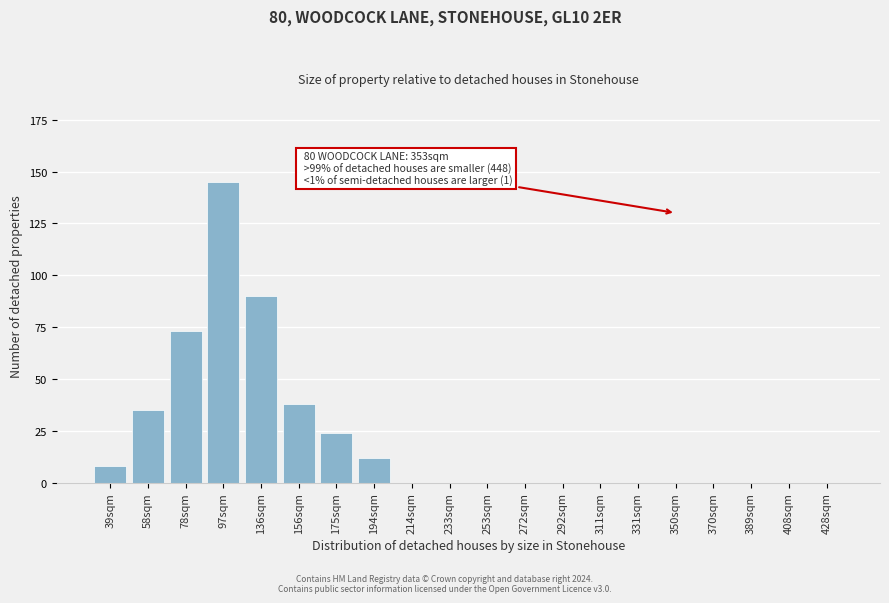

Reading left to right, what are all the values shown in this chart?

39sqm=8	58sqm=35	78sqm=73	97sqm=145	136sqm=90	156sqm=38	175sqm=24	194sqm=12	214sqm=0	233sqm=0	253sqm=0	272sqm=0	292sqm=0	311sqm=0	331sqm=0	350sqm=0	370sqm=0	389sqm=0	408sqm=0	428sqm=0